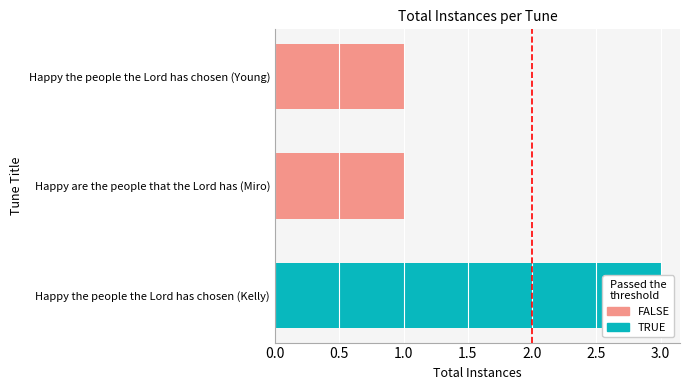

List the labels in order of value, largest first.

Happy the people the Lord has chosen (Kelly), Happy are the people that the Lord has (Miro), Happy the people the Lord has chosen (Young)